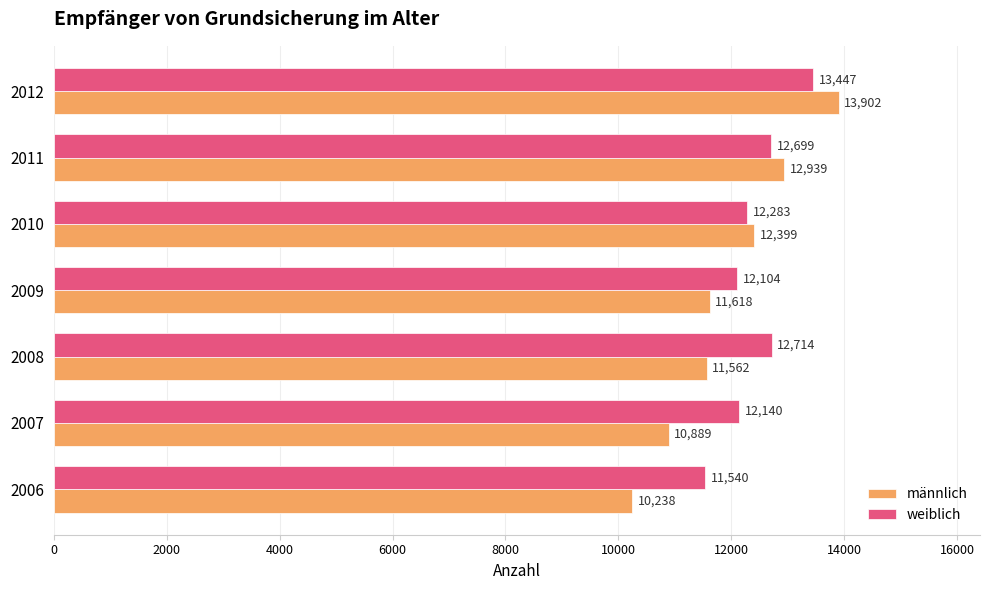

What is the difference between the second highest and second lowest values in the weiblich series?

610